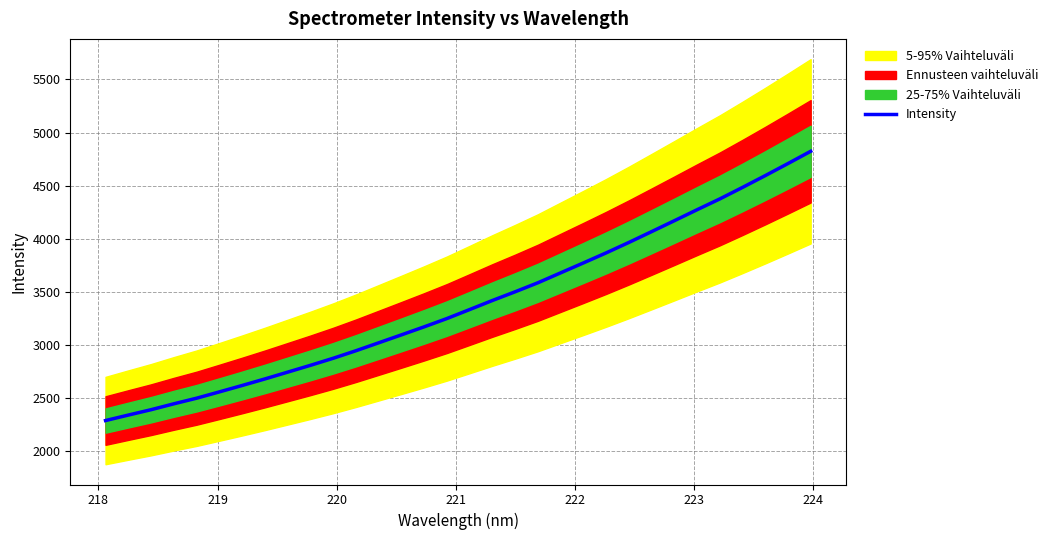

Reading right to left, transcribe all the data shown in this chart.

4823.3	4707.8	4594.1	4483.1	4374.6	4272.8	4169.2	4066.6	3964.7	3866.4	3771.8	3678.4	3585.0	3500.1	3418.1	3332.7	3248.0	3169.8	3094.2	3019.2	2944.6	2873.6	2807.1	2742.9	2678.9	2617.1	2556.9	2497.4	2444.6	2389.1	2338.4	2286.8